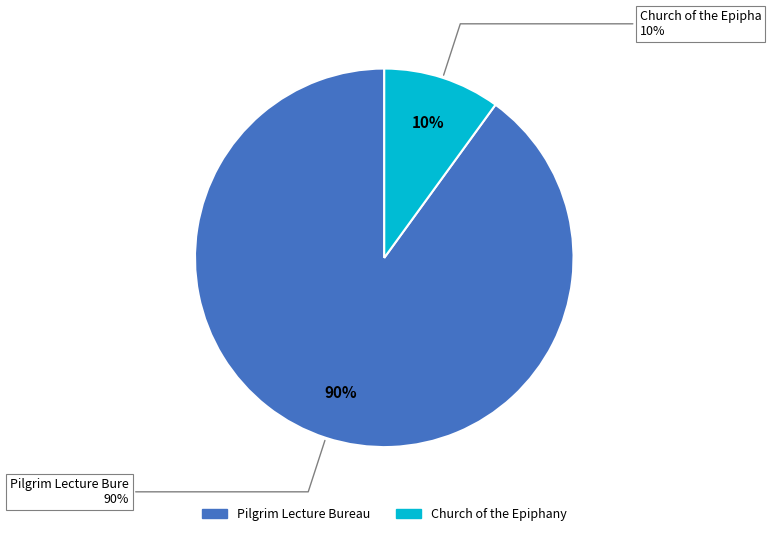

Between Church of the Epiphany and Pilgrim Lecture Bureau, which is larger?

Pilgrim Lecture Bureau